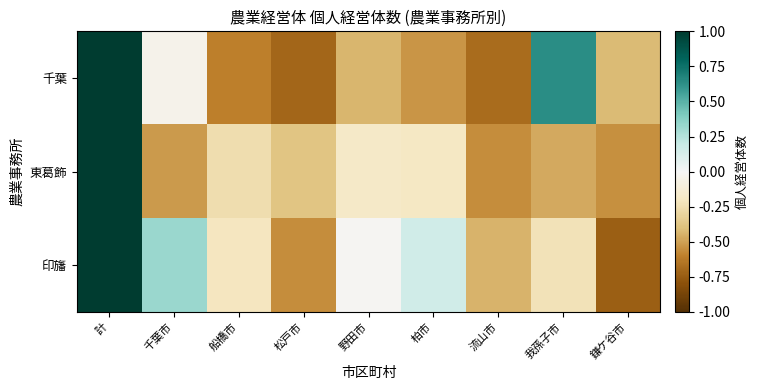

Reading left to right, list all the values displayed in this chart.

千葉: 計=1.0	千葉市=-0.0	船橋市=-0.6	松戸市=-0.7	野田市=-0.4	柏市=-0.5	流山市=-0.7	我孫子市=0.6	鎌ケ谷市=-0.4
東葛飾: 計=1.0	千葉市=-0.5	船橋市=-0.3	松戸市=-0.4	野田市=-0.2	柏市=-0.2	流山市=-0.6	我孫子市=-0.5	鎌ケ谷市=-0.5
印旛: 計=1.0	千葉市=0.3	船橋市=-0.2	松戸市=-0.6	野田市=-0.0	柏市=0.2	流山市=-0.4	我孫子市=-0.2	鎌ケ谷市=-0.7